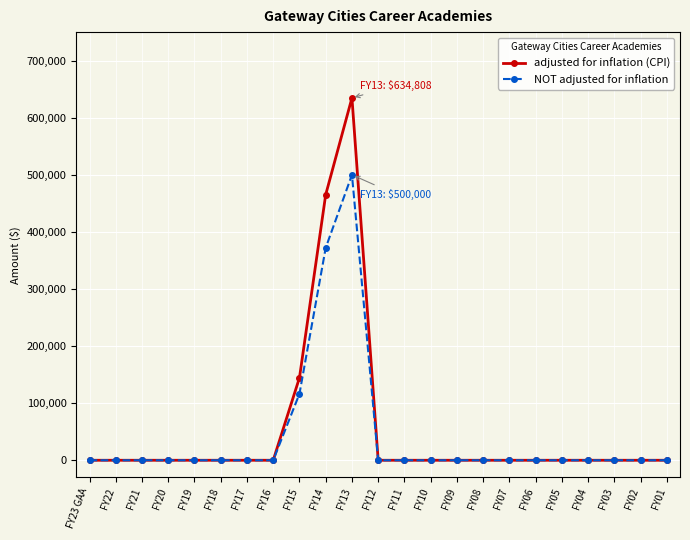

Rank the series by their maximum value, from highest to lowest.

adjusted for inflation (CPI), NOT adjusted for inflation